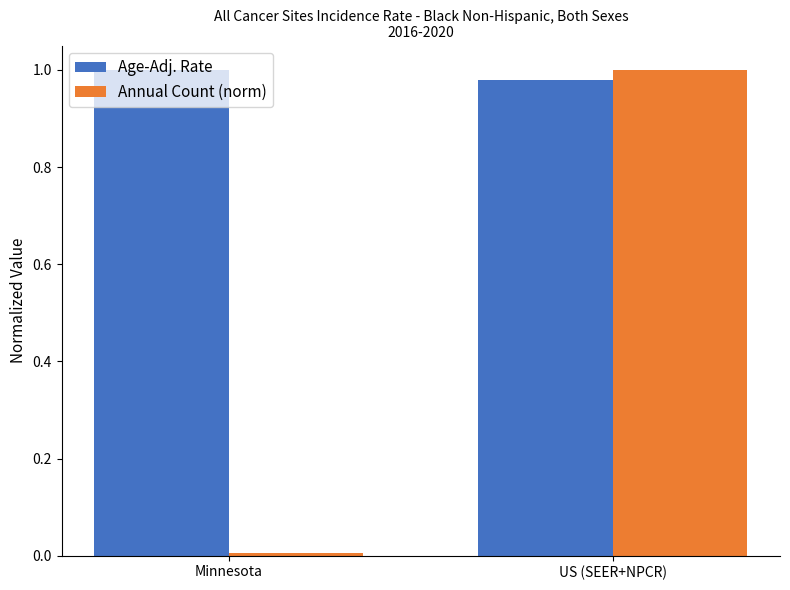

True or false: Age-Adj. Rate has a value of 1.0 at US (SEER+NPCR).

True